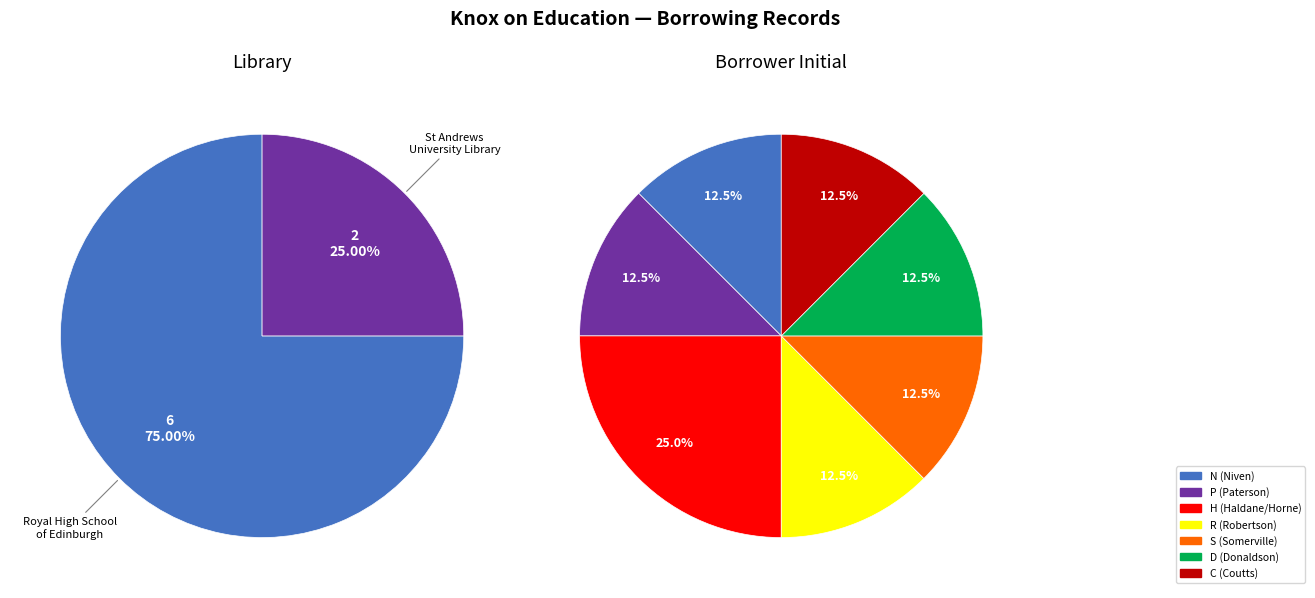

Does St Andrews University Library (lid=11) represent more than half of the total?

No